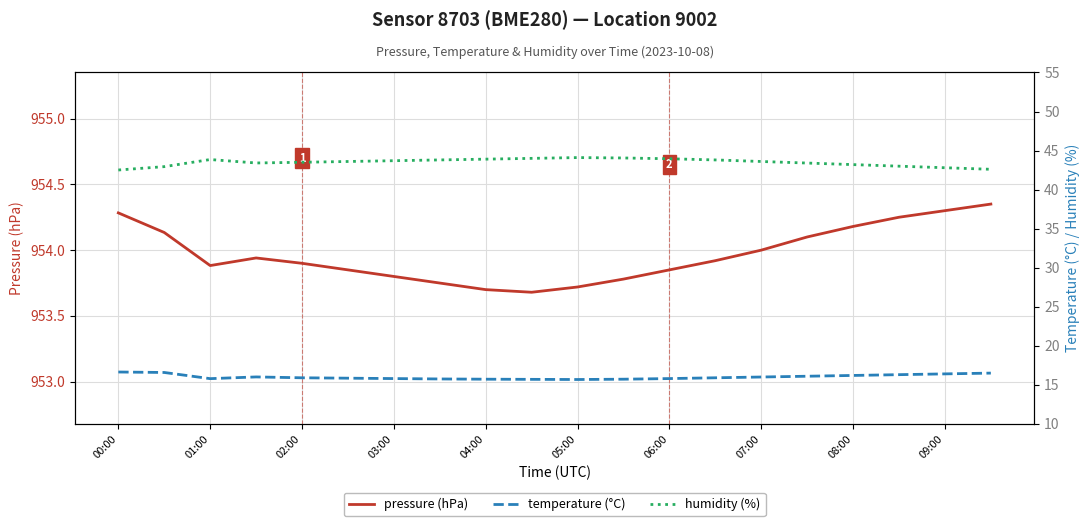

How many interior local valleys does the pressure (hPa) series have?

2